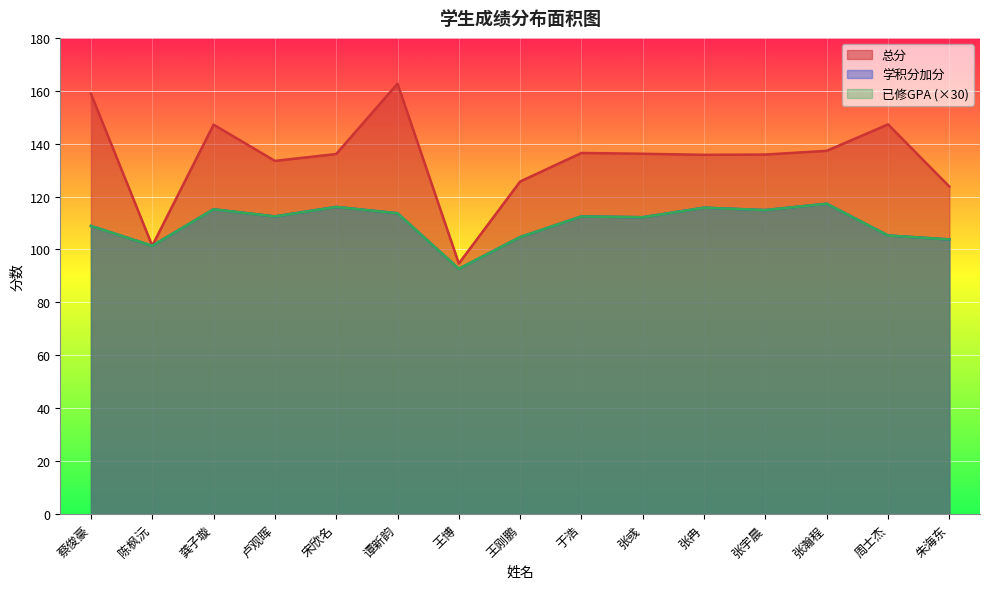

How many interior local peaks does the 已修GPA series have?

5